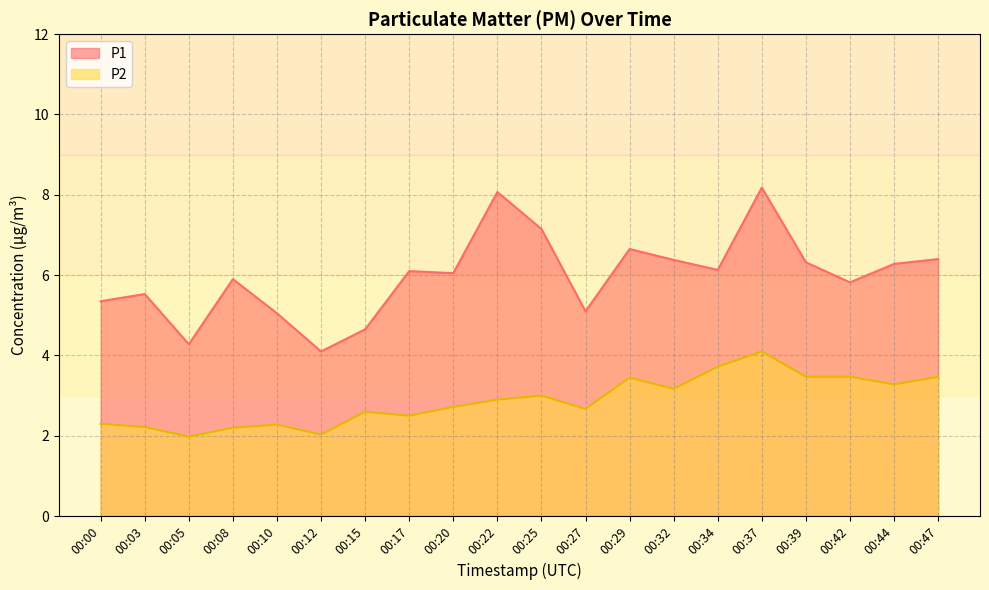

Reading left to right, extract all data points from this chart.

P1: 5.3	5.5	4.3	5.9	5.0	4.1	4.7	6.1	6.0	8.1	7.2	5.1	6.7	6.4	6.1	8.2	6.3	5.8	6.3	6.4
P2: 2.3	2.2	2.0	2.2	2.3	2.0	2.6	2.5	2.7	2.9	3.0	2.7	3.5	3.2	3.7	4.1	3.5	3.5	3.3	3.5